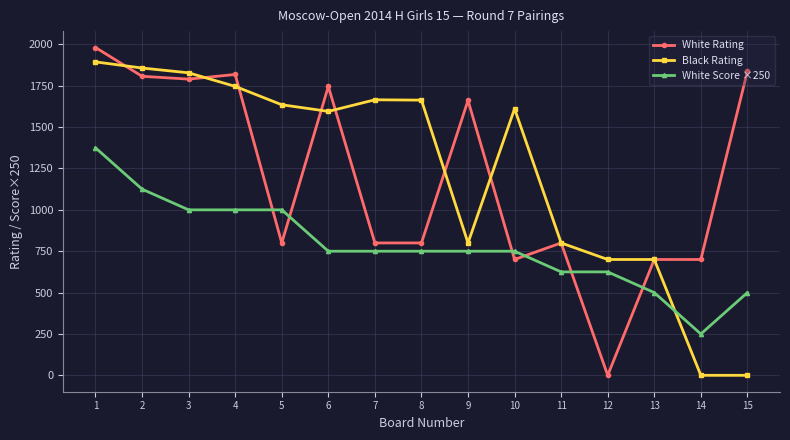

How many data points in White Score ×250 are less than 750?

5